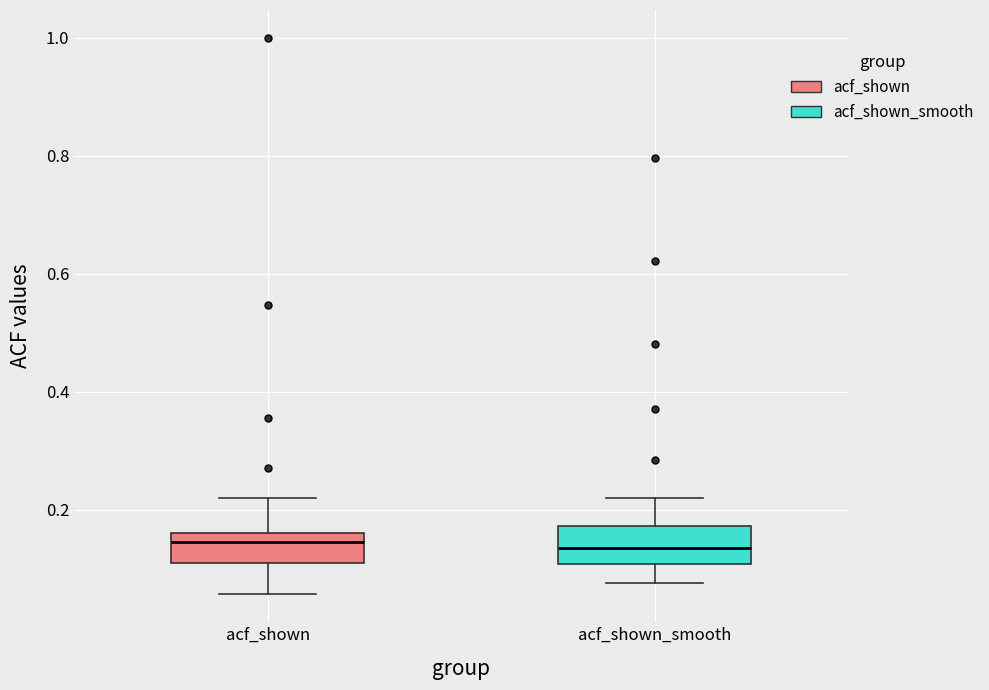

Reading left to right, transcribe this box plot: for each box, give where its median line is, the range the box spans, and where its two whiskers end, as read against the y-axis. The values are not printed on the chart, so give them approximately, as read against the axis.

acf_shown: median 0.14, box 0.12 to 0.16, whiskers 0.06 to 0.22
acf_shown_smooth: median 0.14, box 0.10 to 0.18, whiskers 0.08 to 0.22